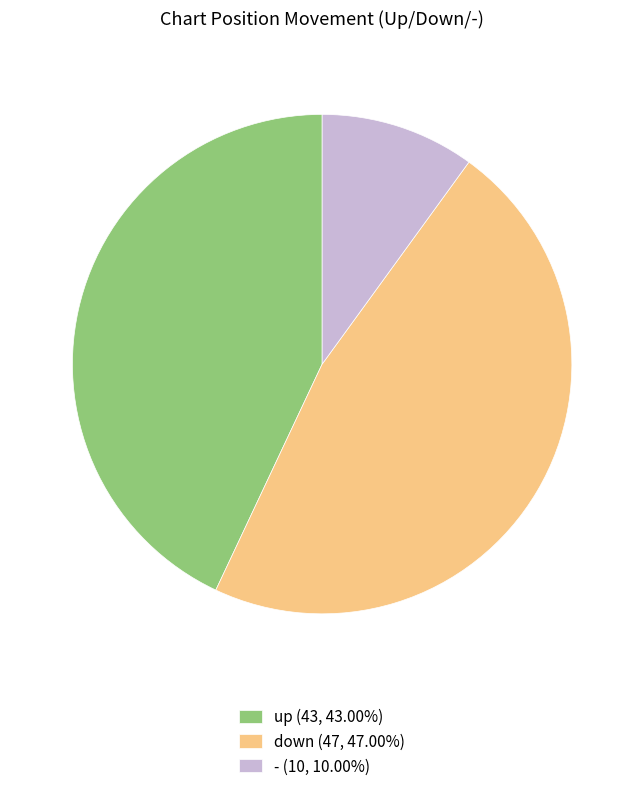

Do - (10, 10.00%) and down (47, 47.00%) together represent more than half of the pie?

Yes